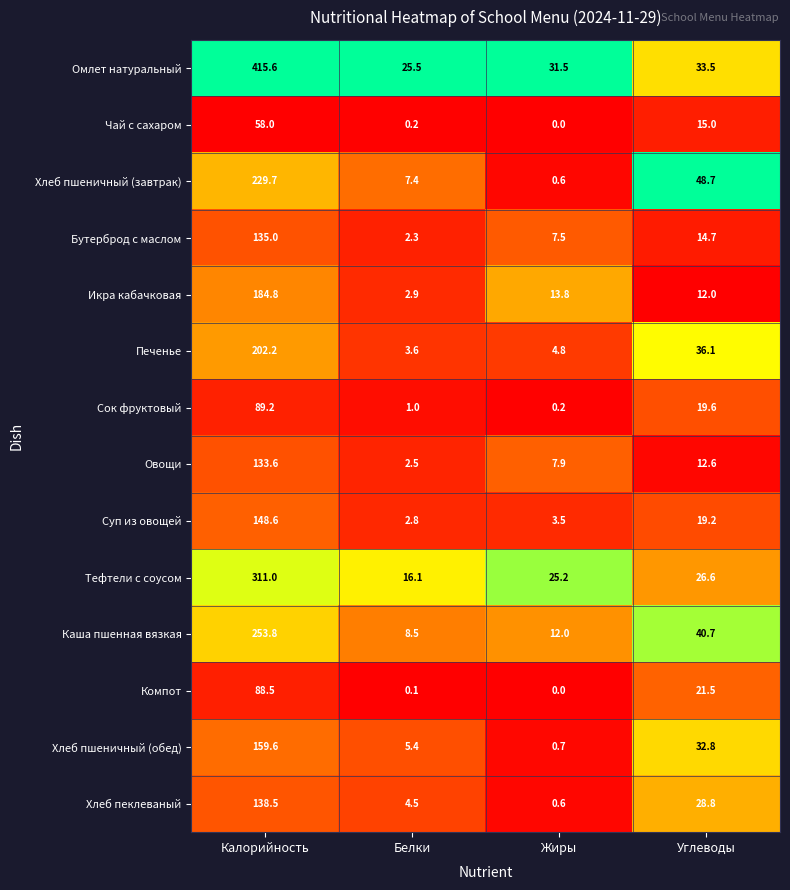

The Хлеб пшеничный (обед) series shows 9.6 at Белки. True or false?

False